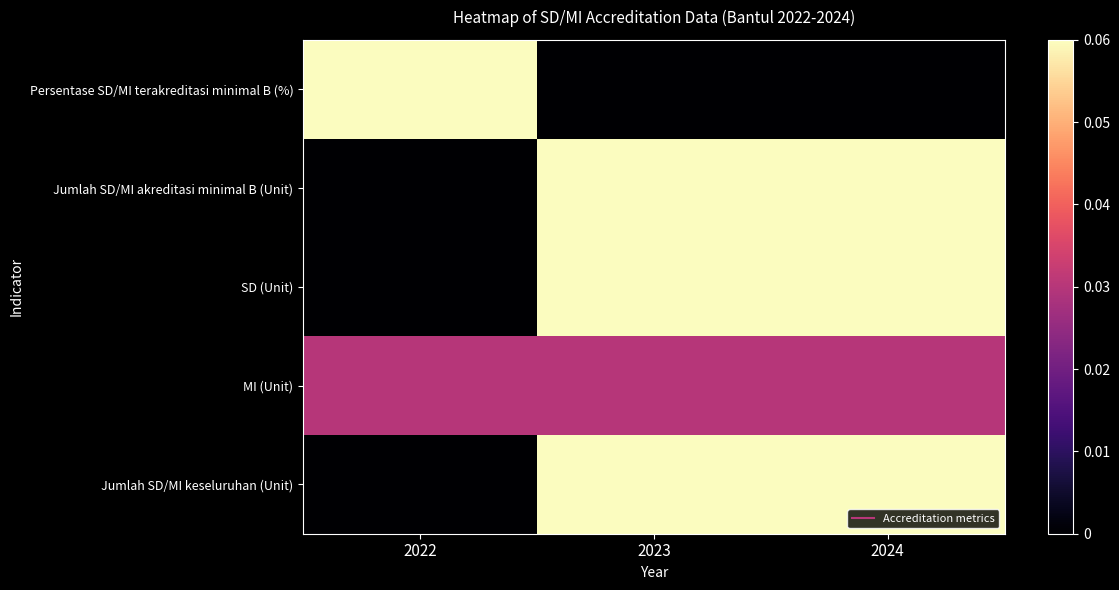

At which category is the sum across all series the highest?

2023